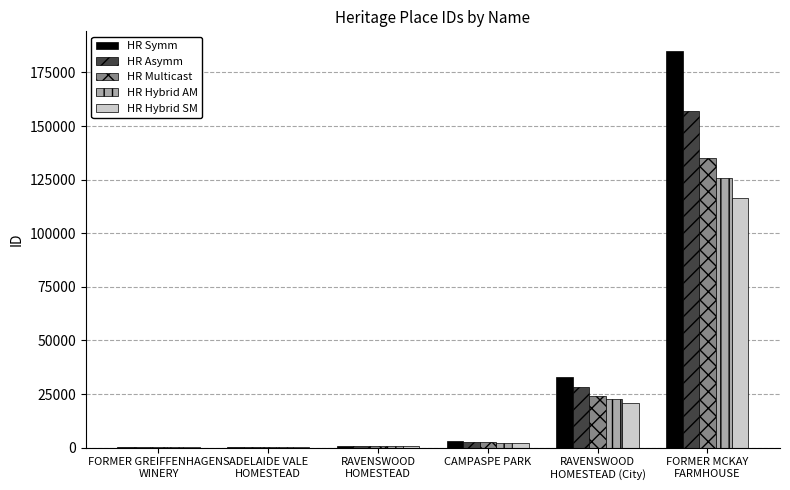

Which series changed the most between RAVENSWOOD
HOMESTEAD (City) and FORMER MCKAY
FARMHOUSE?

HR Symm